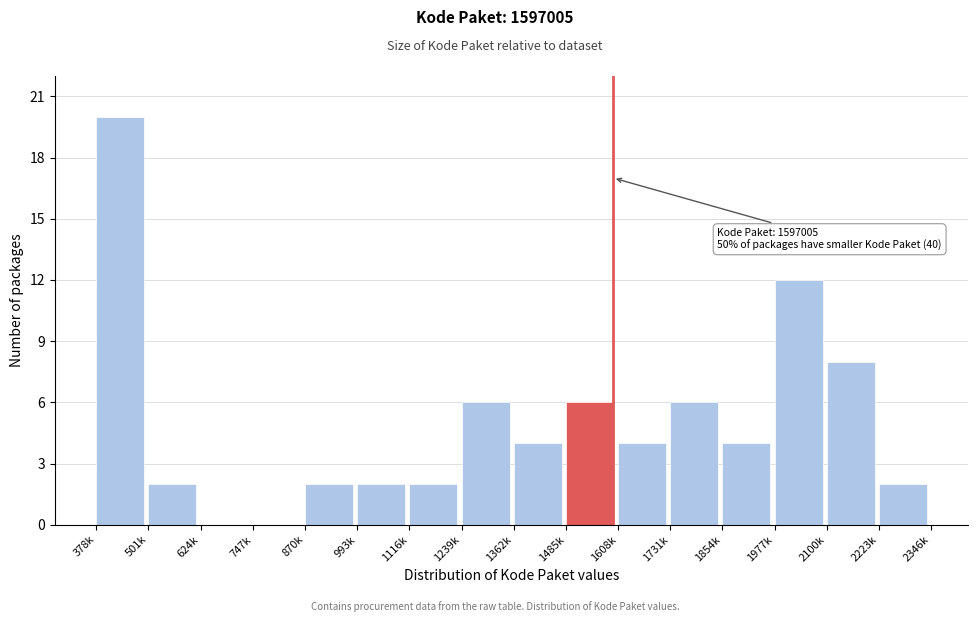

Reading left to right, what are all the values shown in this chart?

378k=20	501k=2	624k=0	747k=0	870k=2	993k=2	1116k=2	1239k=6	1362k=4	1485k=6	1608k=4	1731k=6	1854k=4	1977k=12	2100k=8	2223k=2